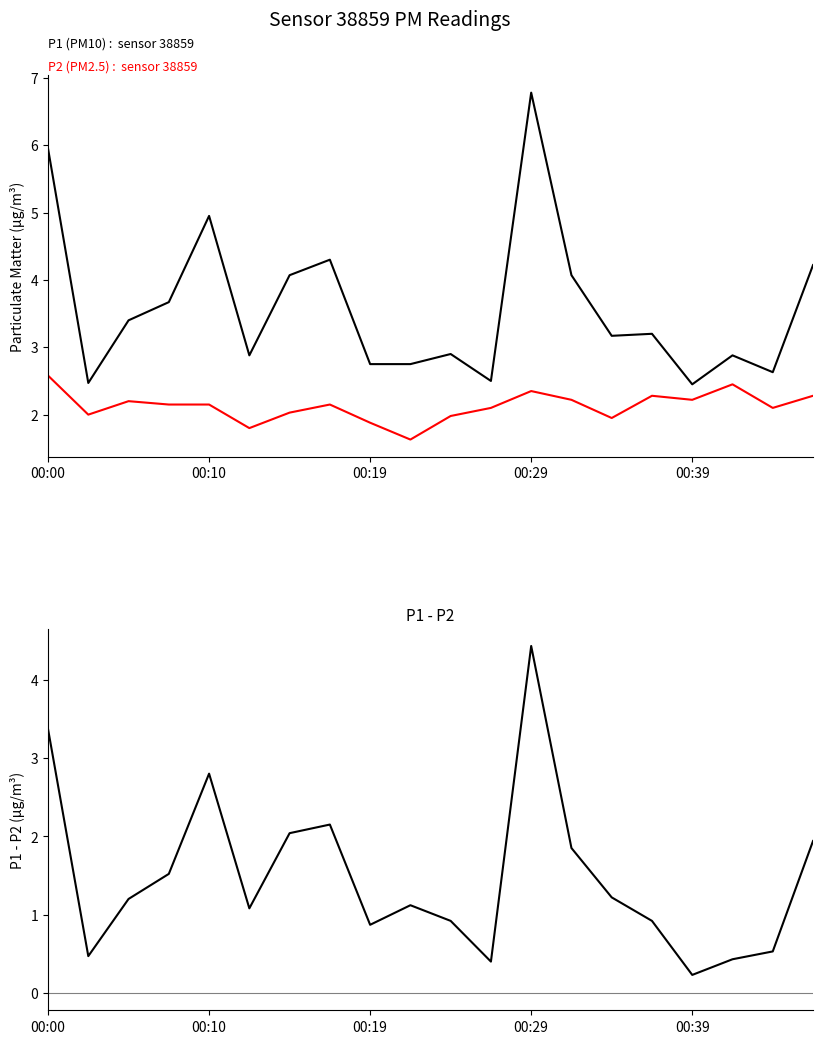

What is the value of the P1 (PM10) point at the 13th from the left?

6.8